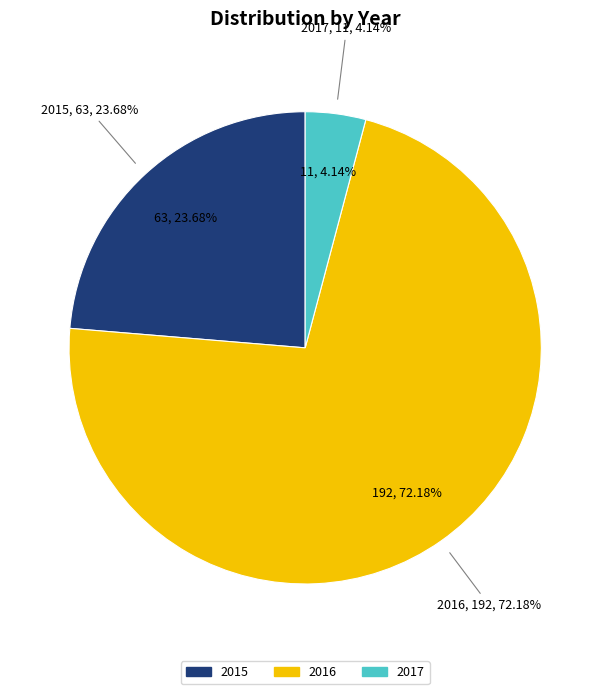

True or false: 2016 accounts for 72% of the total.

True